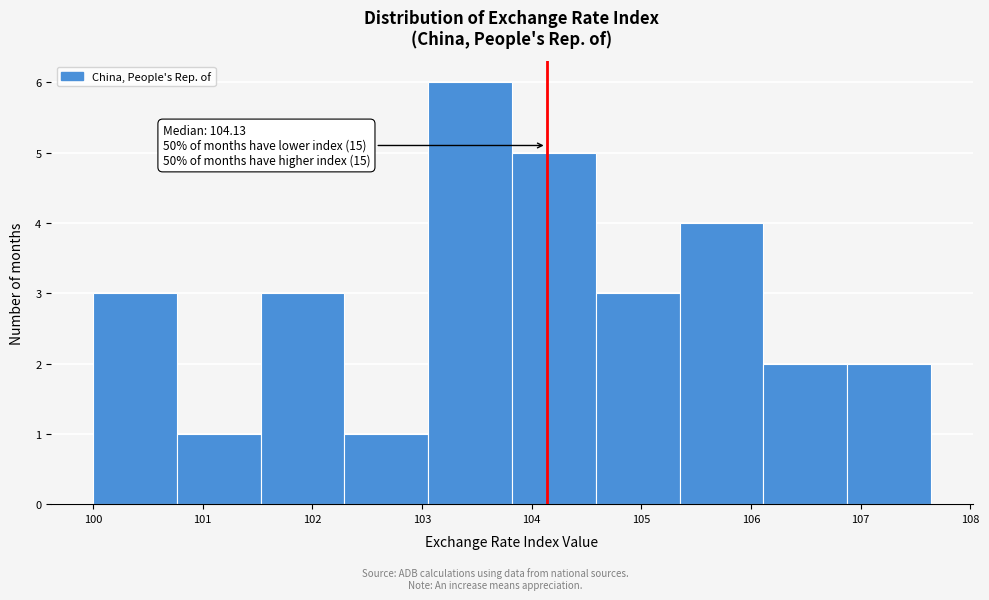

Over which range of the x-axis is the bar tallest?

103.1 to 103.8